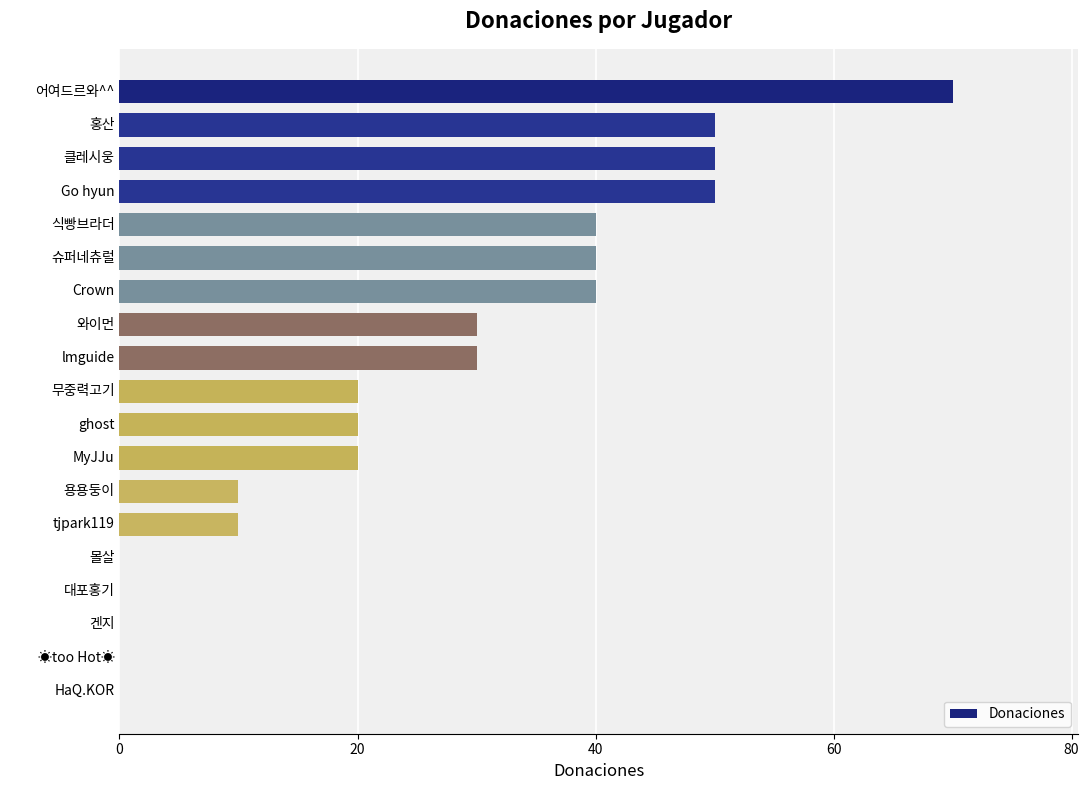

What is the sum of all values?

480